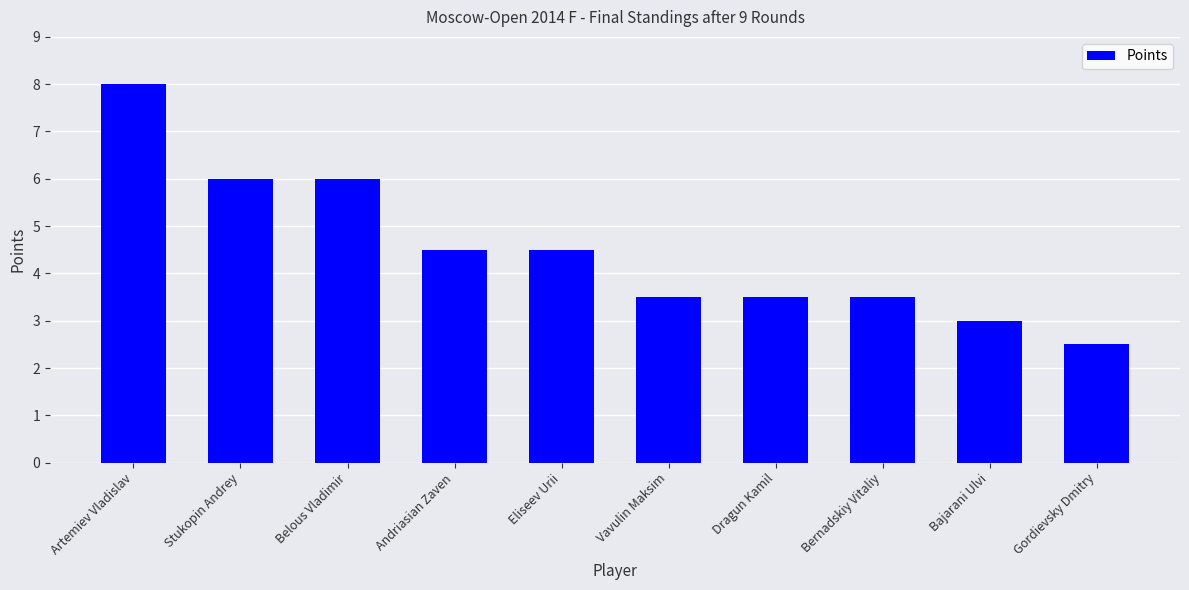

What is the average value?

4.5